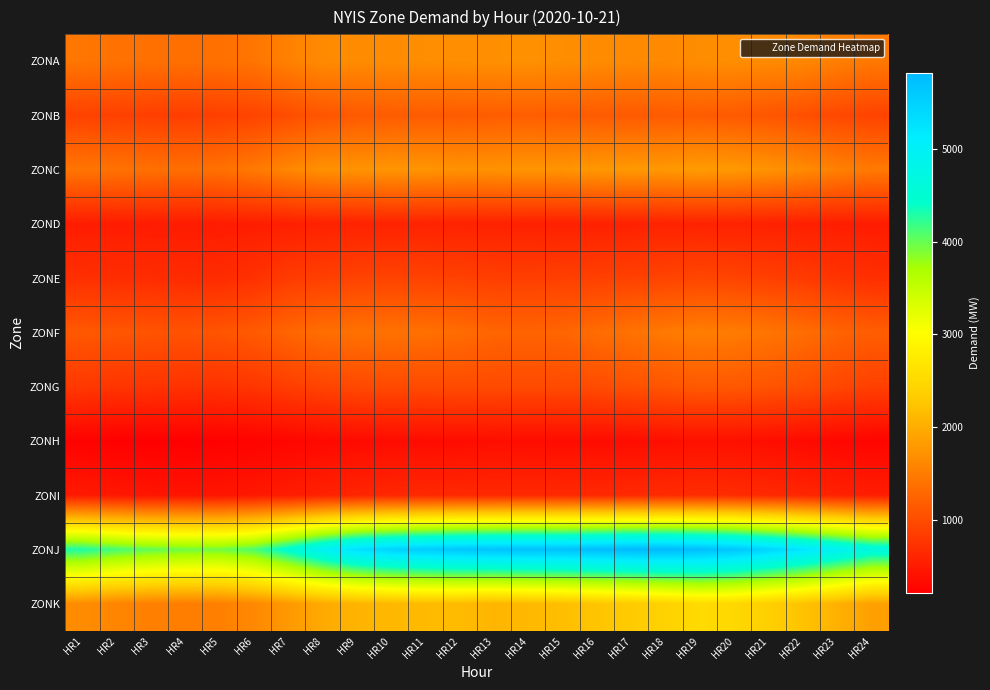

Reading left to right, list all the values displayed in this chart.

ZONA: HR1=1438	HR2=1396	HR3=1383	HR4=1371	HR5=1376	HR6=1428	HR7=1545	HR8=1646	HR9=1657	HR10=1662	HR11=1681	HR12=1692	HR13=1699	HR14=1715	HR15=1680	HR16=1657	HR17=1639	HR18=1636	HR19=1673	HR20=1686	HR21=1649	HR22=1619	HR23=1532	HR24=1462
ZONB: HR1=895	HR2=880	HR3=863	HR4=855	HR5=869	HR6=920	HR7=1009	HR8=1099	HR9=1142	HR10=1166	HR11=1160	HR12=1158	HR13=1177	HR14=1187	HR15=1175	HR16=1155	HR17=1148	HR18=1156	HR19=1168	HR20=1146	HR21=1098	HR22=1036	HR23=964	HR24=907
ZONC: HR1=1431	HR2=1400	HR3=1377	HR4=1354	HR5=1382	HR6=1468	HR7=1605	HR8=1712	HR9=1742	HR10=1758	HR11=1752	HR12=1725	HR13=1729	HR14=1755	HR15=1745	HR16=1783	HR17=1795	HR18=1792	HR19=1821	HR20=1796	HR21=1734	HR22=1647	HR23=1546	HR24=1472
ZOND: HR1=514	HR2=512	HR3=511	HR4=506	HR5=511	HR6=523	HR7=542	HR8=563	HR9=571	HR10=574	HR11=572	HR12=570	HR13=563	HR14=555	HR15=551	HR16=556	HR17=556	HR18=573	HR19=578	HR20=572	HR21=559	HR22=543	HR23=525	HR24=511
ZONE: HR1=705	HR2=686	HR3=674	HR4=660	HR5=666	HR6=724	HR7=823	HR8=875	HR9=906	HR10=910	HR11=901	HR12=891	HR13=862	HR14=864	HR15=868	HR16=881	HR17=888	HR18=915	HR19=939	HR20=916	HR21=870	HR22=821	HR23=754	HR24=701
ZONF: HR1=1127	HR2=1103	HR3=1082	HR4=1070	HR5=1087	HR6=1150	HR7=1258	HR8=1352	HR9=1384	HR10=1392	HR11=1371	HR12=1329	HR13=1261	HR14=1247	HR15=1265	HR16=1330	HR17=1398	HR18=1468	HR19=1516	HR20=1493	HR21=1425	HR22=1345	HR23=1249	HR24=1184
ZONG: HR1=799	HR2=763	HR3=745	HR4=735	HR5=734	HR6=769	HR7=851	HR8=925	HR9=968	HR10=977	HR11=984	HR12=995	HR13=986	HR14=982	HR15=988	HR16=1002	HR17=1042	HR18=1094	HR19=1140	HR20=1127	HR21=1079	HR22=1028	HR23=948	HR24=875
ZONH: HR1=238	HR2=222	HR3=213	HR4=219	HR5=230	HR6=249	HR7=278	HR8=313	HR9=337	HR10=348	HR11=346	HR12=350	HR13=370	HR14=357	HR15=350	HR16=350	HR17=354	HR18=371	HR19=391	HR20=387	HR21=363	HR22=328	HR23=296	HR24=271
ZONI: HR1=480	HR2=461	HR3=436	HR4=429	HR5=437	HR6=465	HR7=511	HR8=563	HR9=598	HR10=616	HR11=631	HR12=639	HR13=639	HR14=641	HR15=642	HR16=637	HR17=644	HR18=655	HR19=679	HR20=666	HR21=640	HR22=607	HR23=564	HR24=522
ZONJ: HR1=4298	HR2=4127	HR3=4017	HR4=3962	HR5=3952	HR6=4103	HR7=4511	HR8=4943	HR9=5292	HR10=5476	HR11=5567	HR12=5648	HR13=5692	HR14=5726	HR15=5719	HR16=5775	HR17=5819	HR18=5822	HR19=5757	HR20=5651	HR21=5445	HR22=5227	HR23=4951	HR24=4667
ZONK: HR1=1666	HR2=1586	HR3=1537	HR4=1518	HR5=1537	HR6=1624	HR7=1792	HR8=1968	HR9=2074	HR10=2108	HR11=2141	HR12=2148	HR13=2083	HR14=2120	HR15=2187	HR16=2247	HR17=2312	HR18=2408	HR19=2533	HR20=2486	HR21=2369	HR22=2224	HR23=2046	HR24=1868